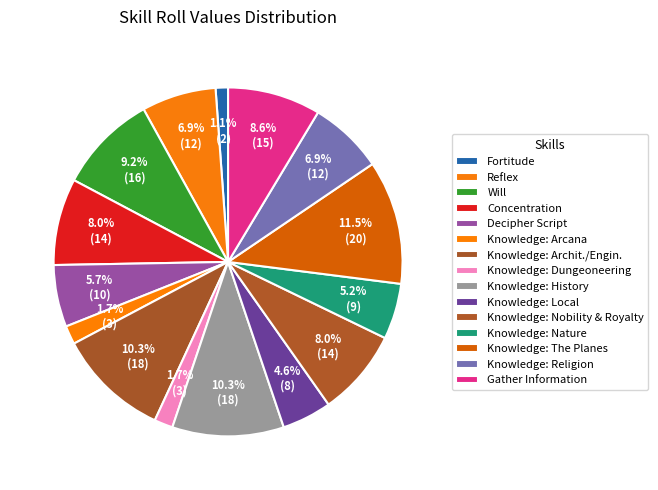

What is the total percentage of Knowledge: History and Knowledge: Nature?

15.5%